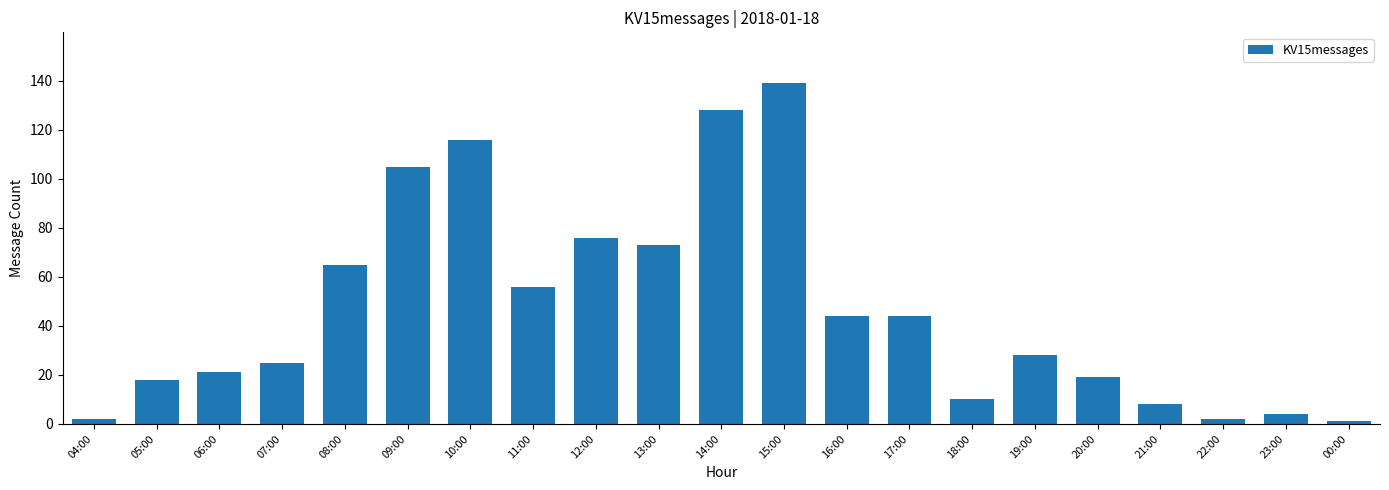

What is the ratio of the value at 14:00 to the value at 08:00?

2.0